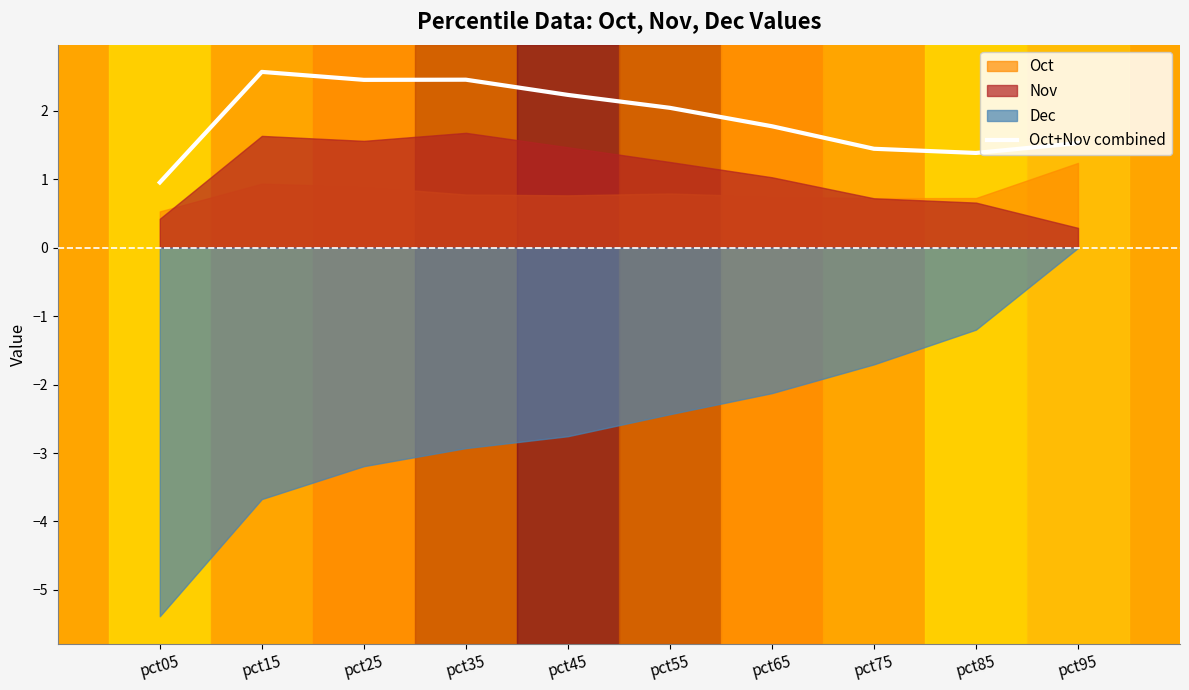

What is the value of the 7th point from the left?

1.8